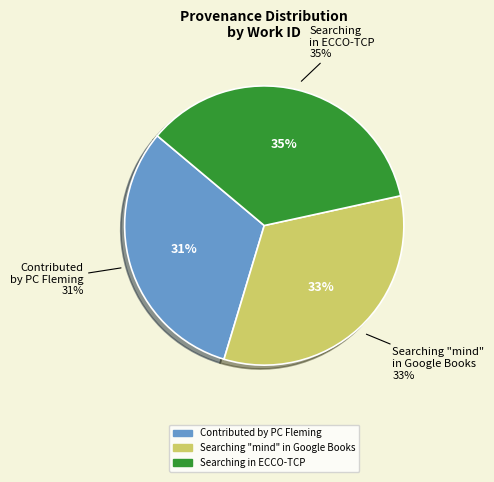

Is there any slice that represents more than half of the pie?

No